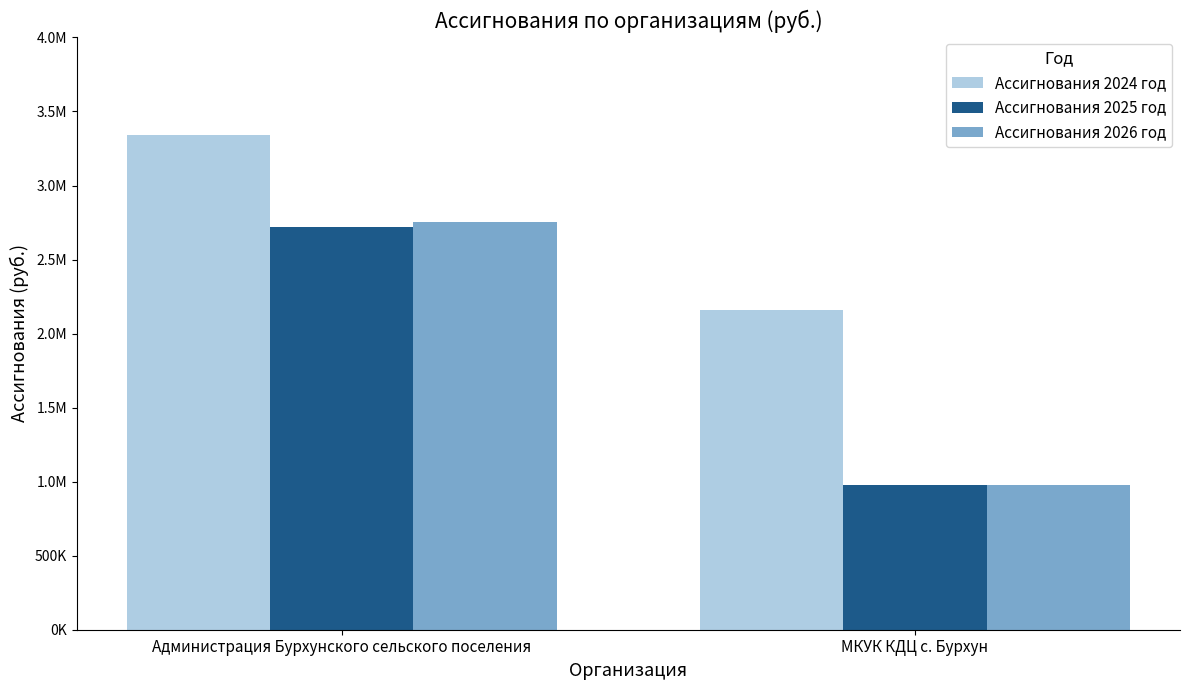

What is the difference between the maximum and minimum values in the Ассигнования 2024 год series?

1178557.7